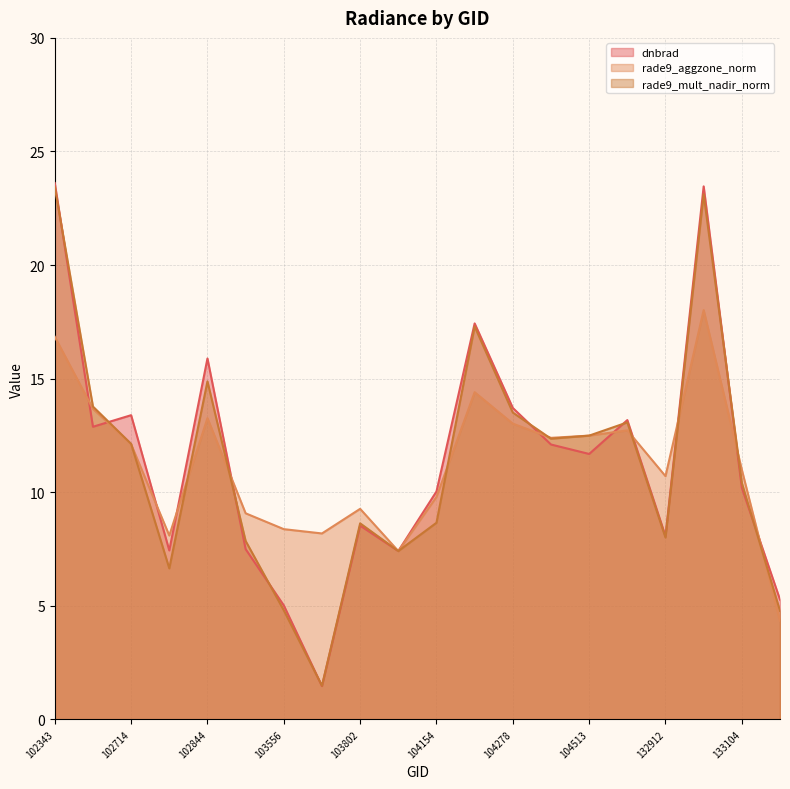

Rank the series at 132924 from highest to lowest value.

dnbrad, rade9_mult_nadir_norm, rade9_aggzone_norm